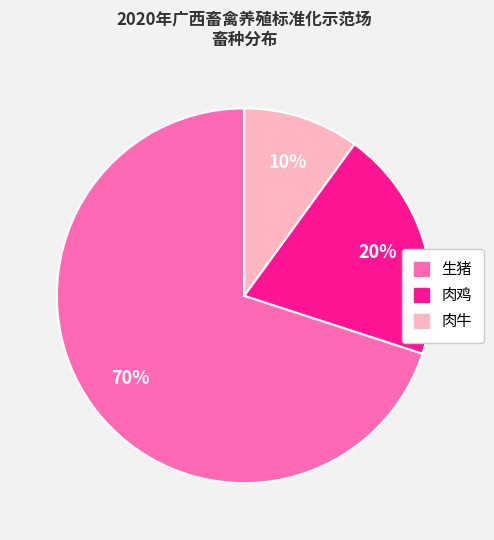

How many slices are in this pie chart?

3